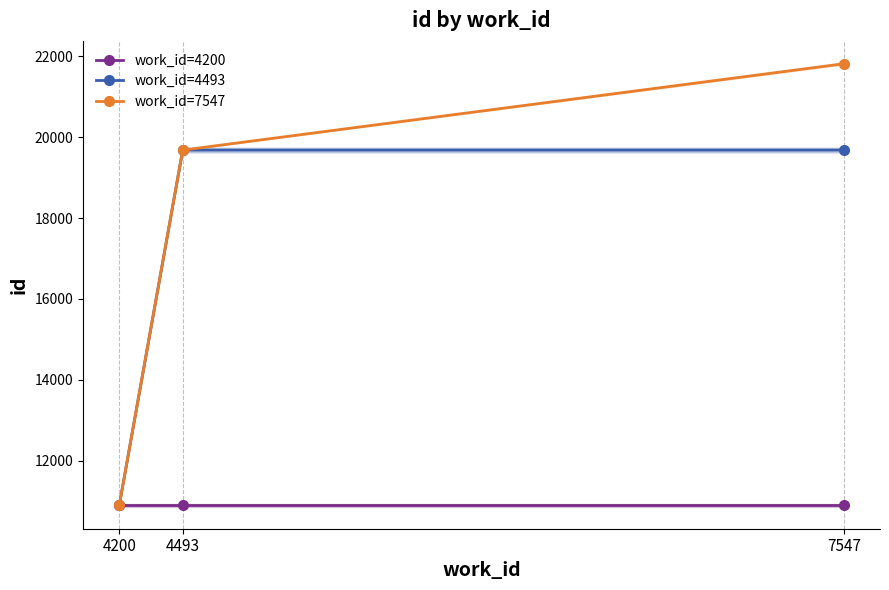

Is it true that work_id=4200 equals 3996.0 at 4493?

False